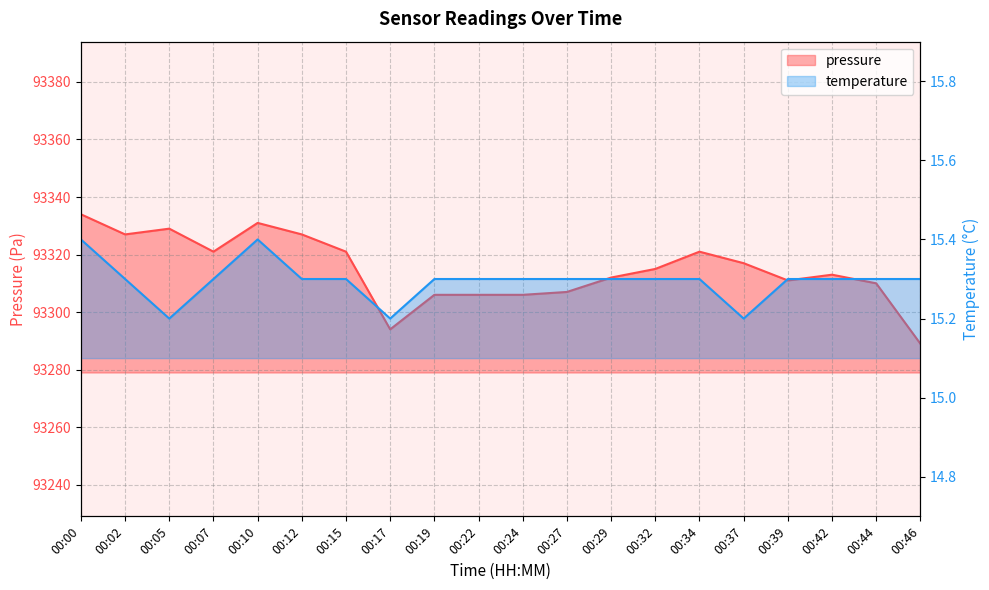

Between 00:10 and 00:15, which is larger?

00:10